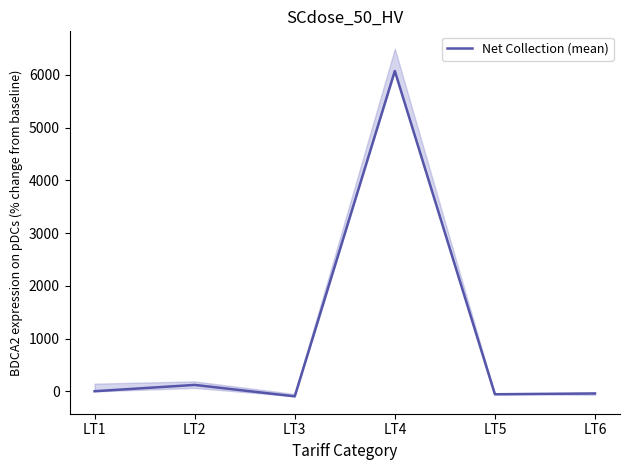

Does the chart display data point markers on the line(s)?

No